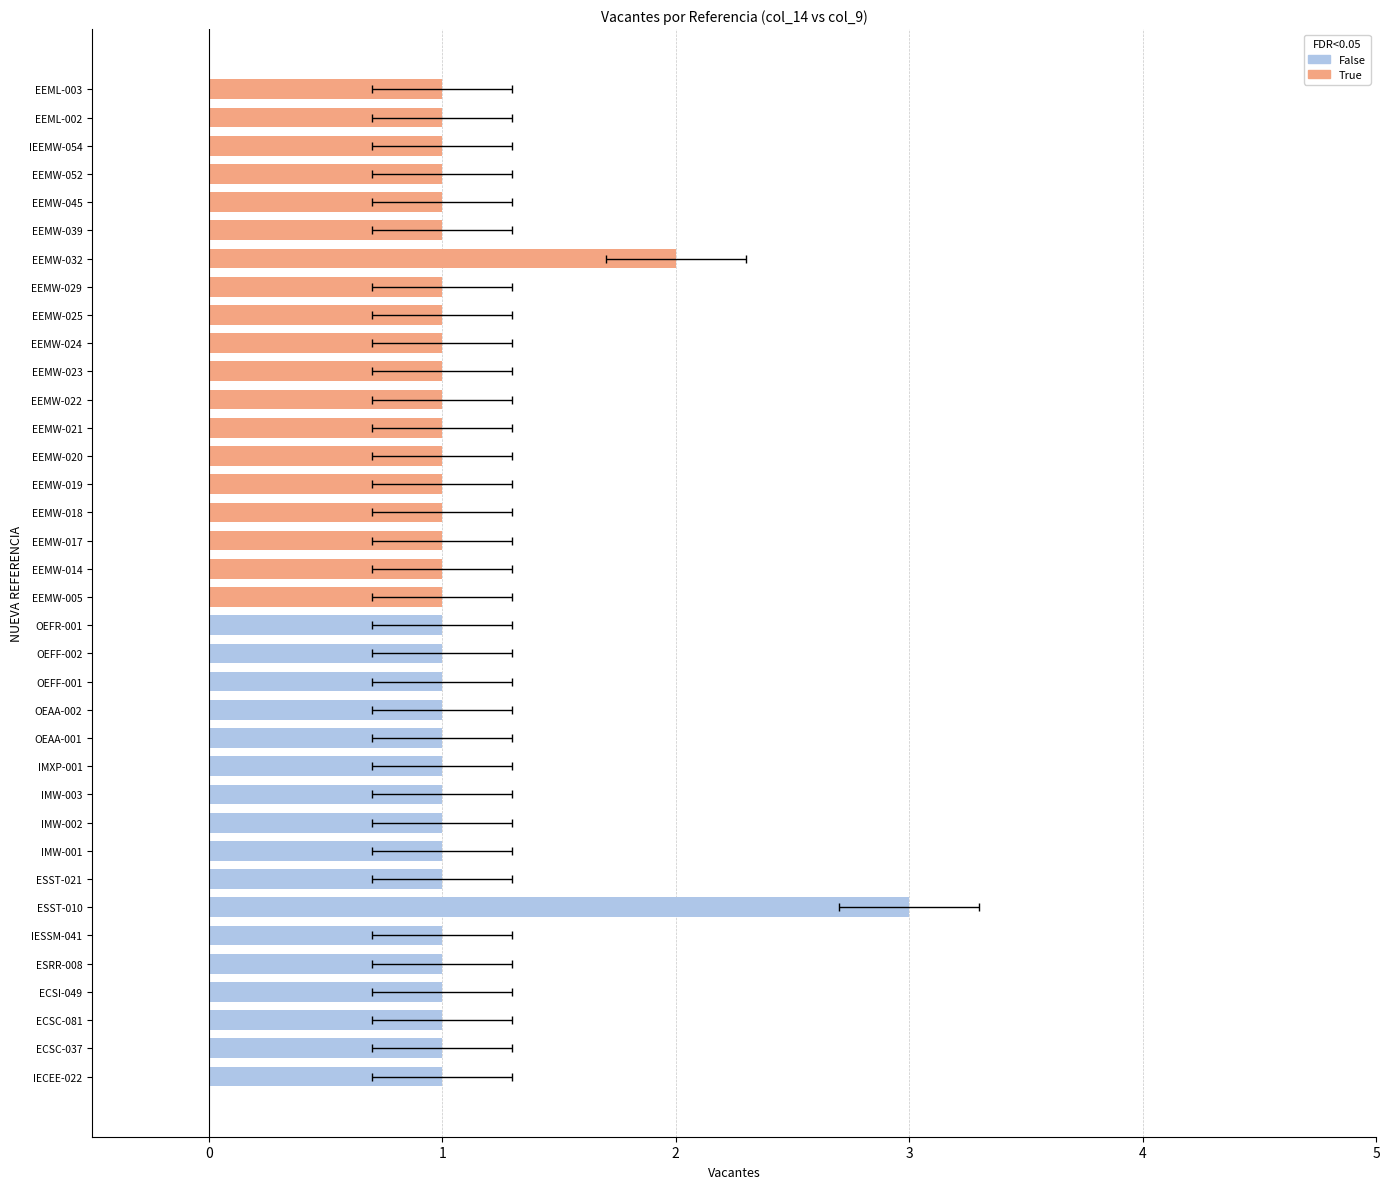

What is the sum of all values?

39